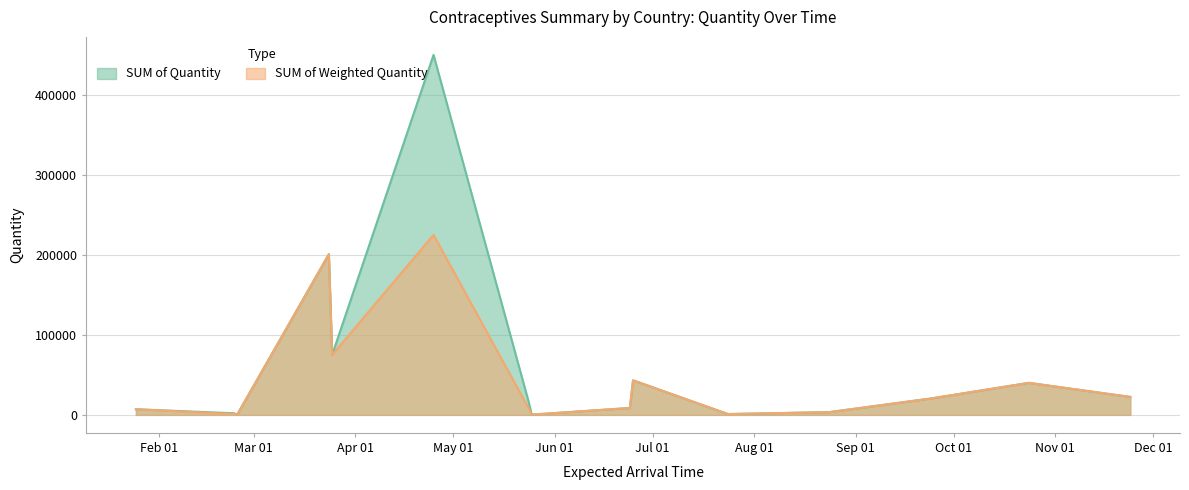

How many lines are shown in the chart?

2